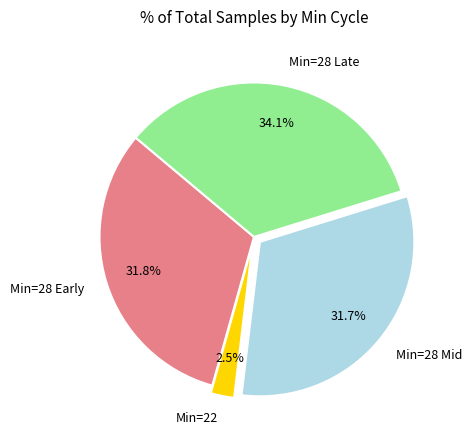

Does any single category account for the majority?

No